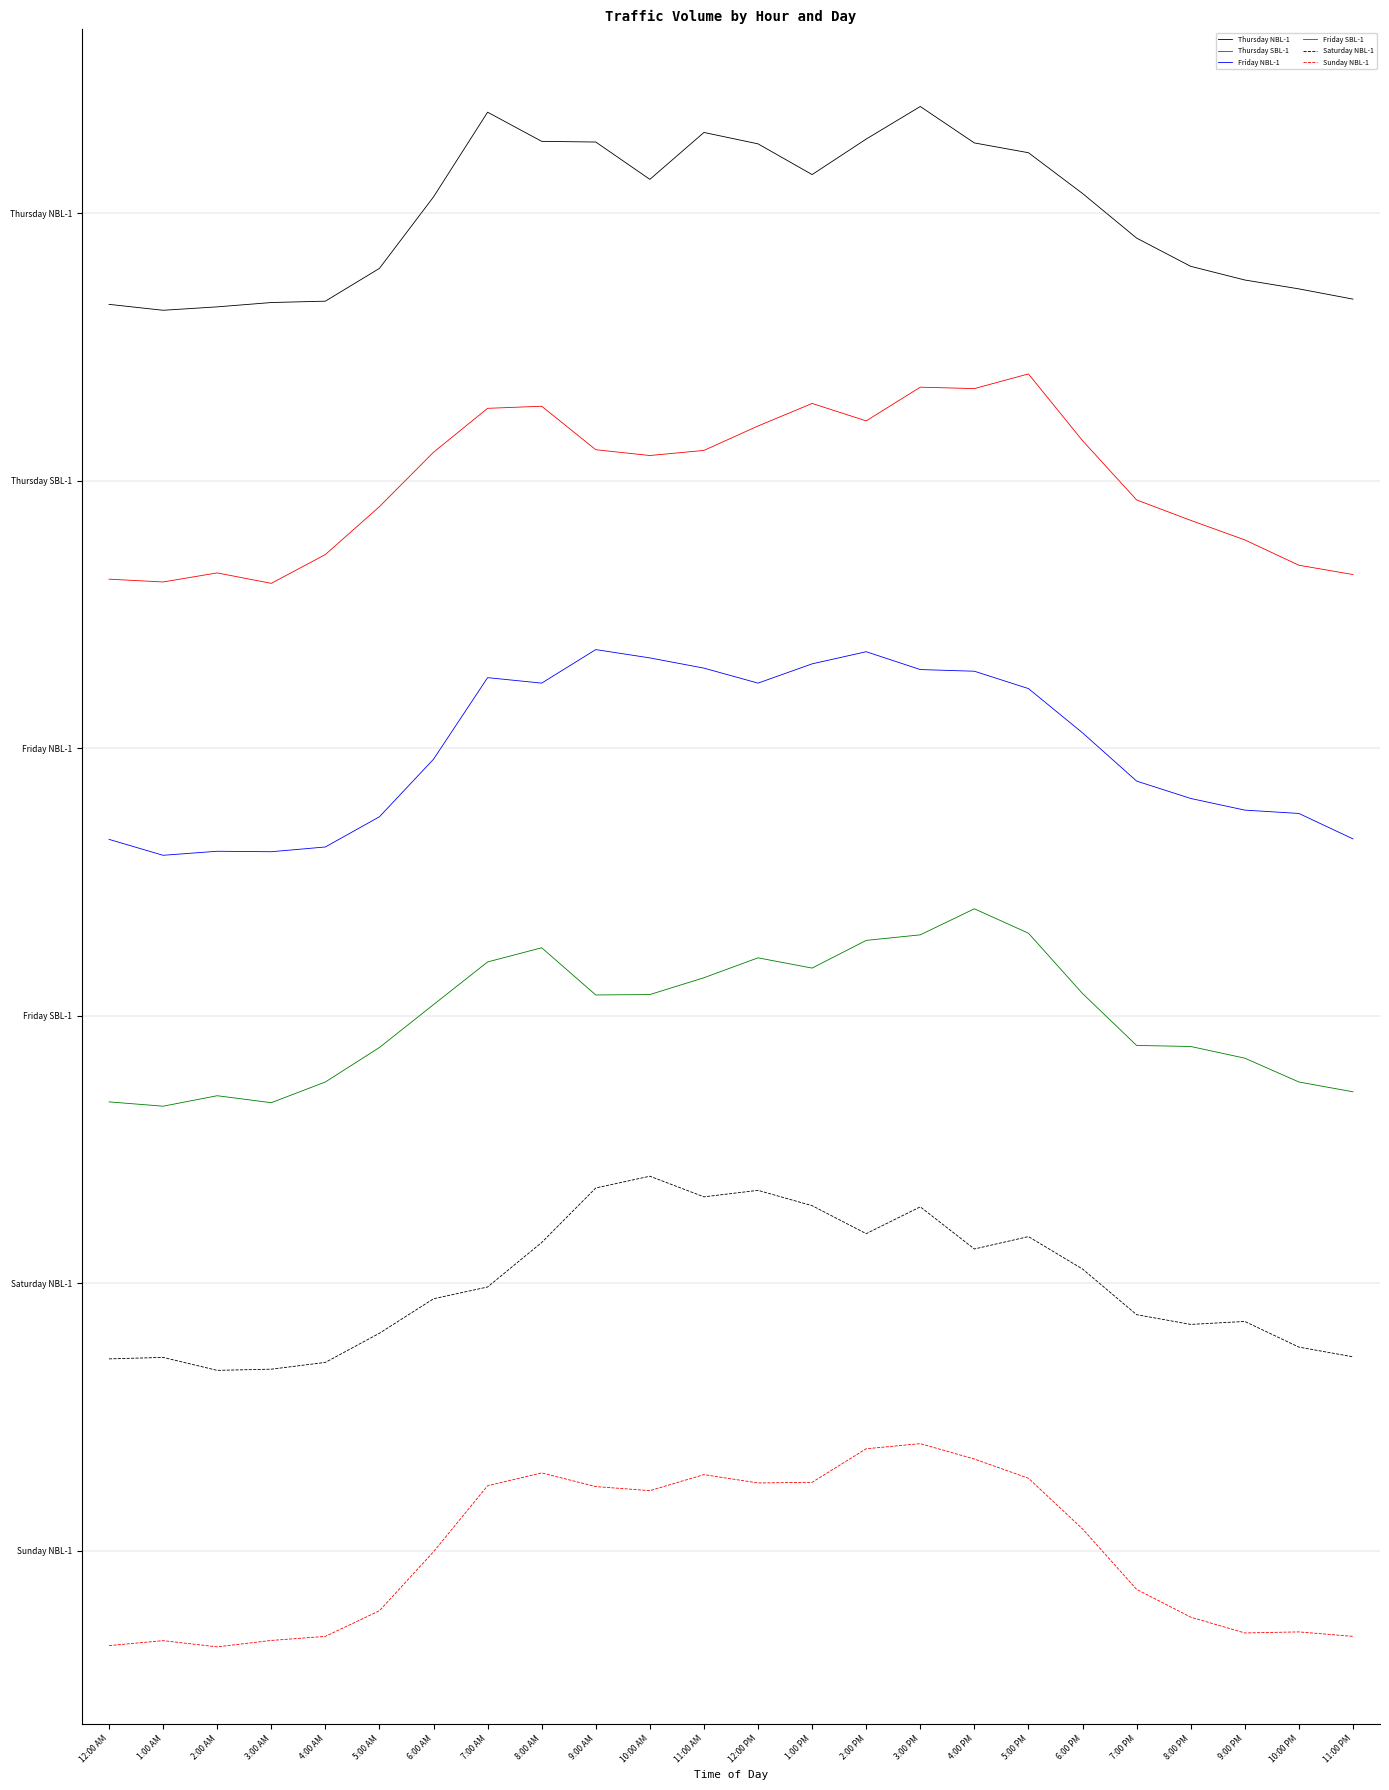

Where is Friday SBL-1 nearest to the value 2437?

6:00 AM